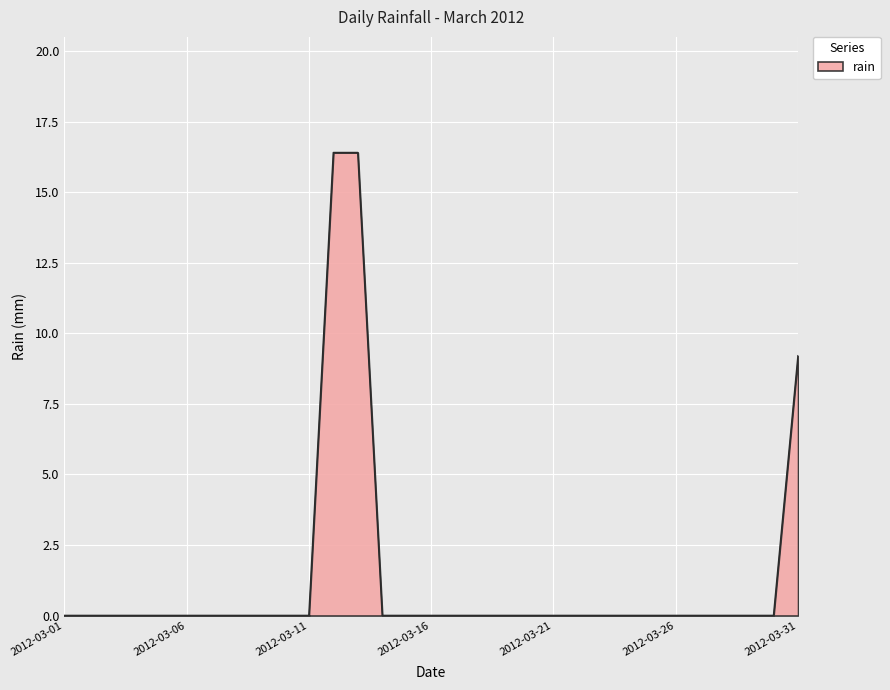

What is the greatest value displayed?

16.4